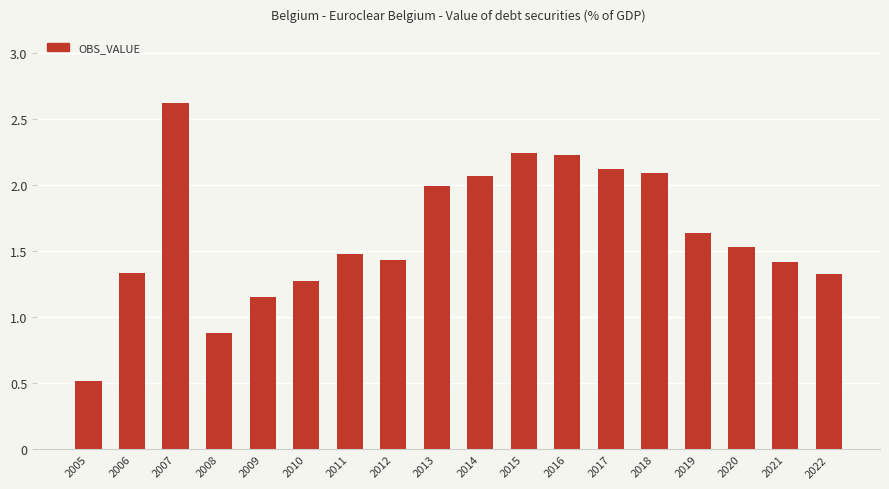

At which label does the data first exceed 1?

2006